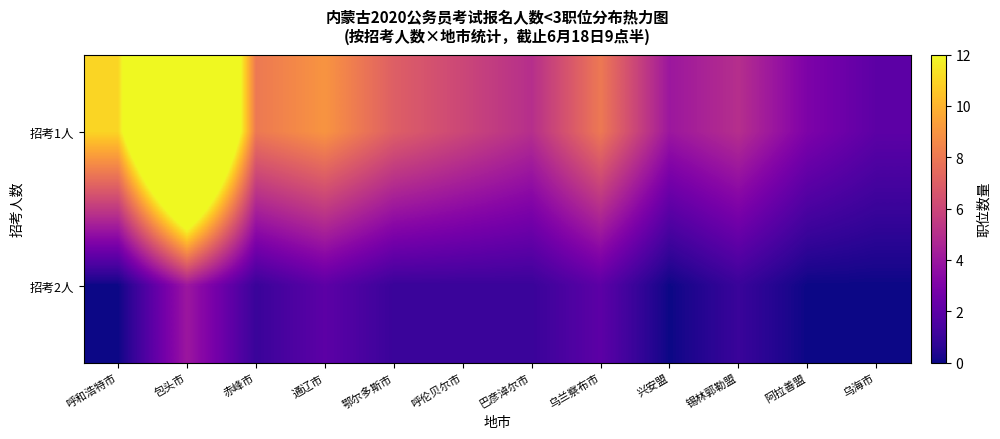

Which series has the largest range (max minus min)?

招考1人